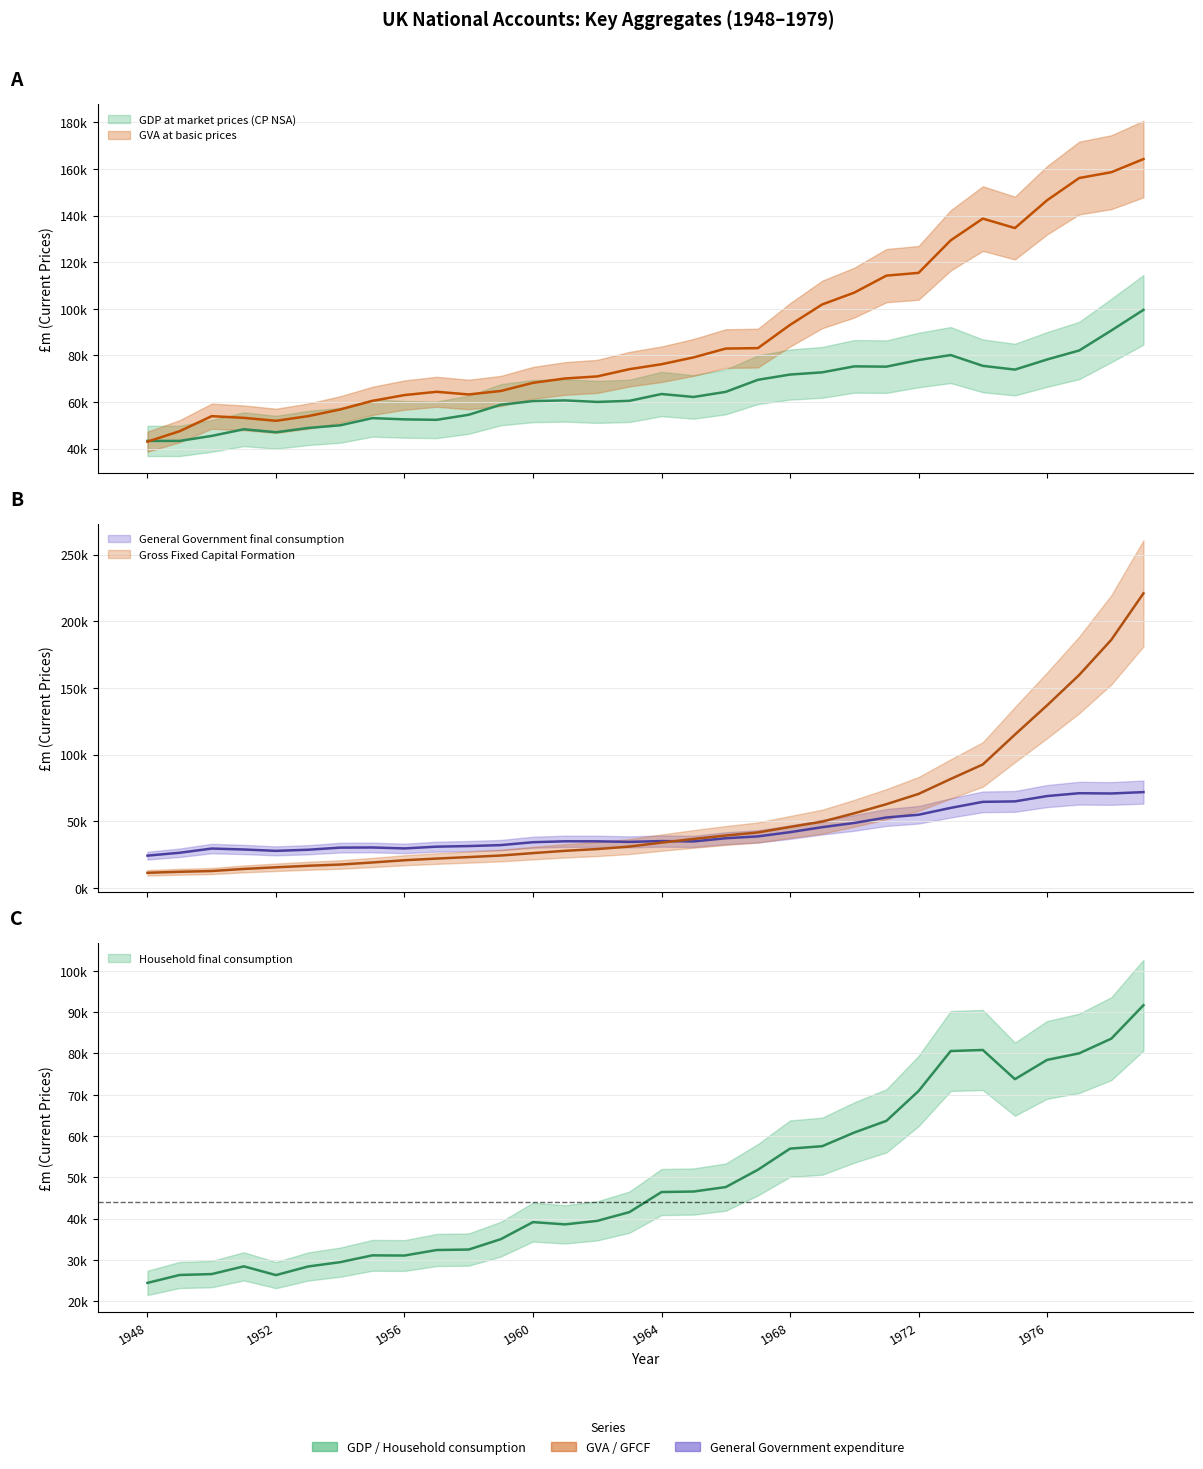

Is it true that GVA at basic prices (CVM) equals 78538 at 2013?

False